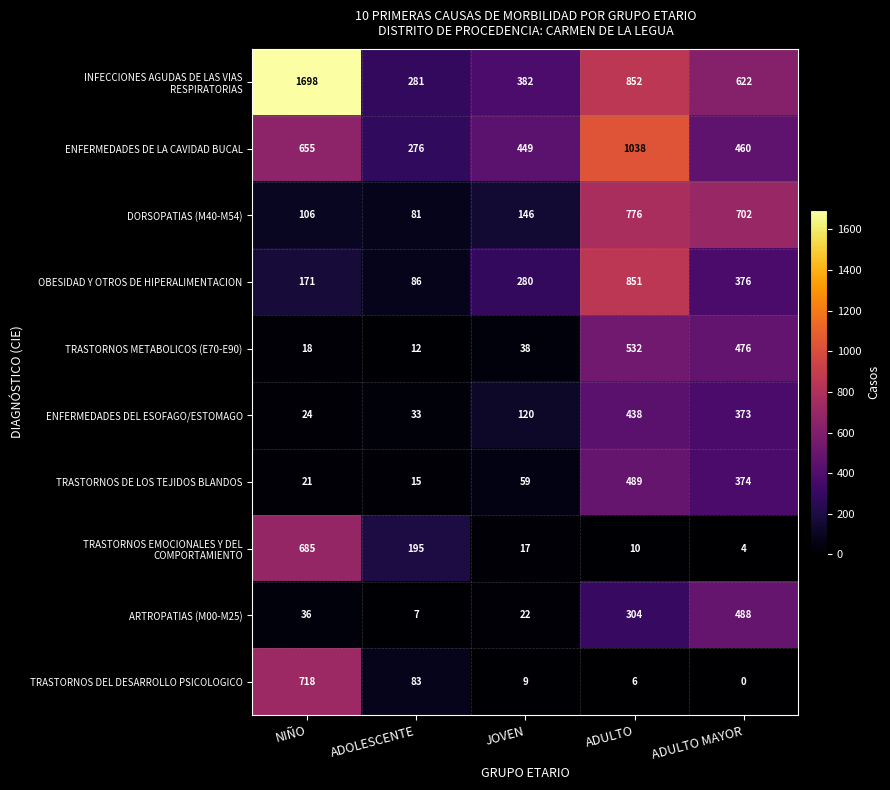

How many categories are shown in the chart?

5